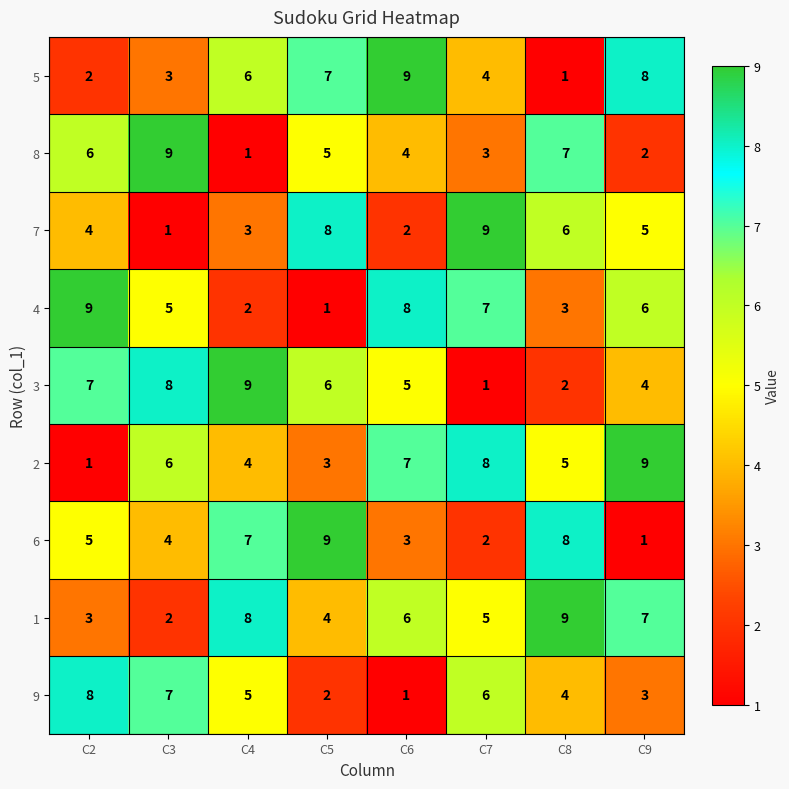

Which series has the largest total across all categories?

1